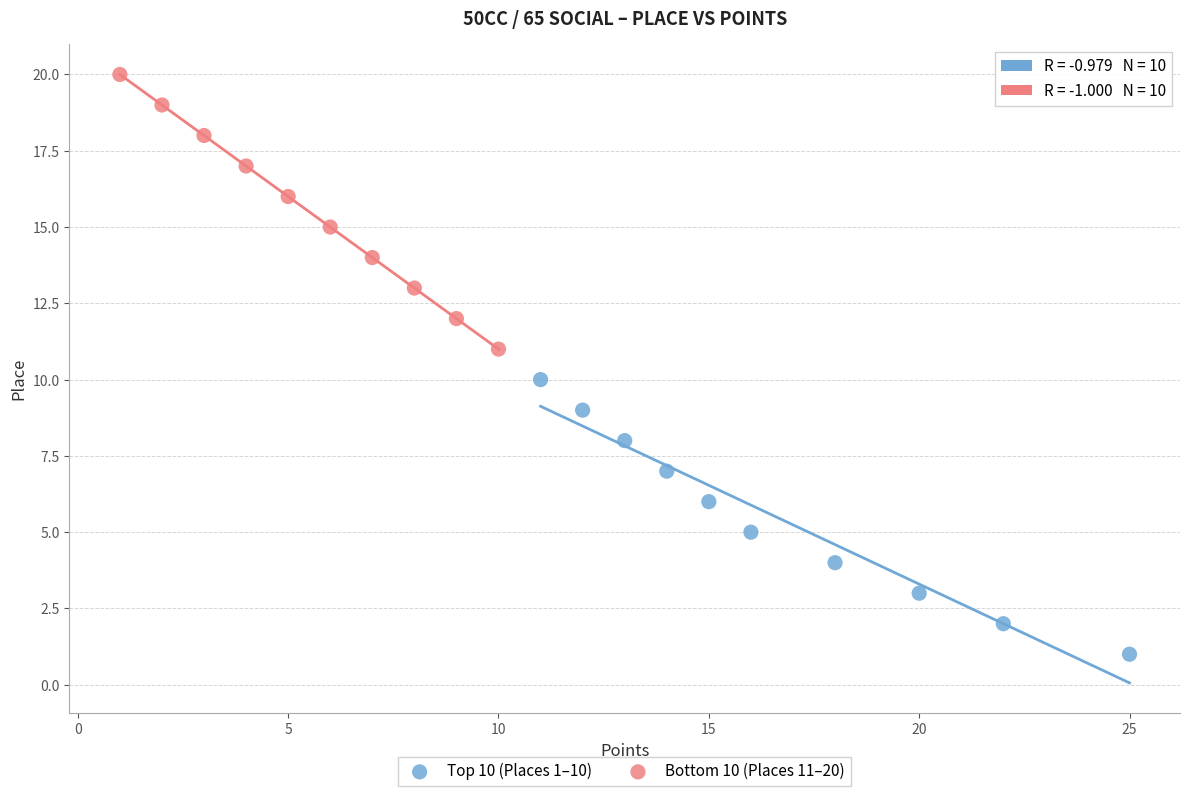

Which series reaches the maximum Y coordinate?

Bottom 10 (Places 11–20)